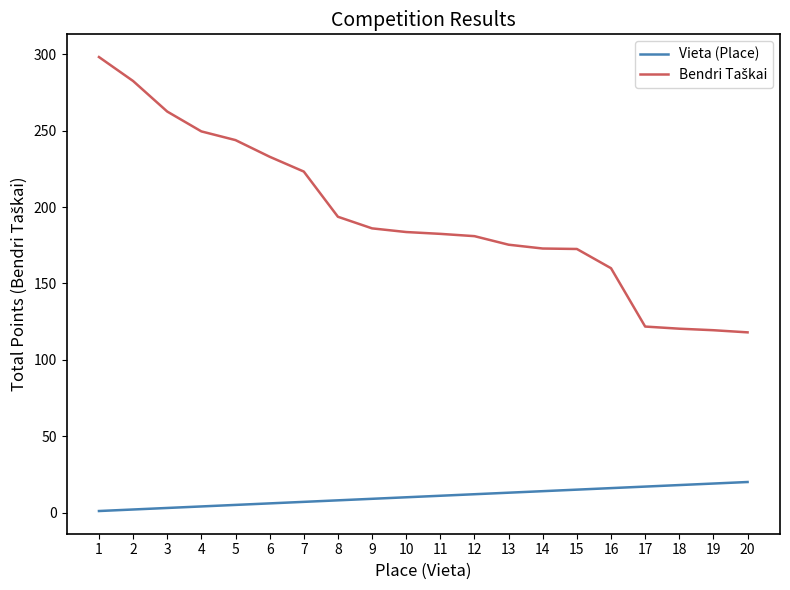

What is the maximum value for Vieta (Place)?

20.0